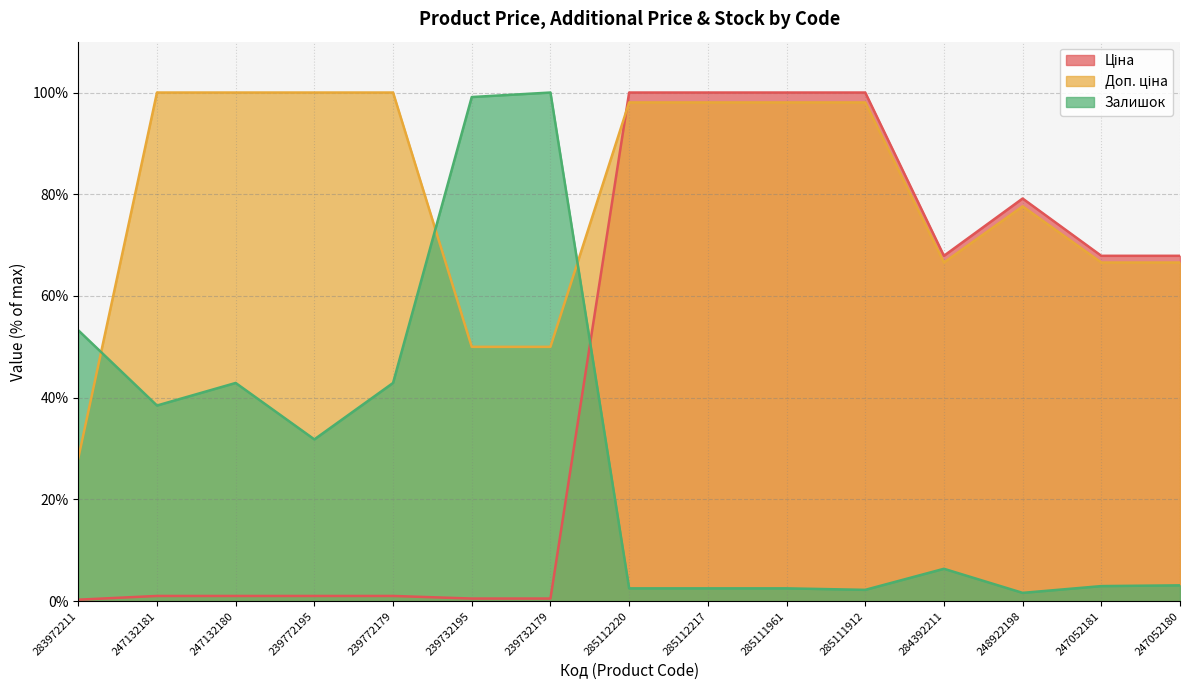

True or false: Доп. ціна and Залишок cross at least once.

True